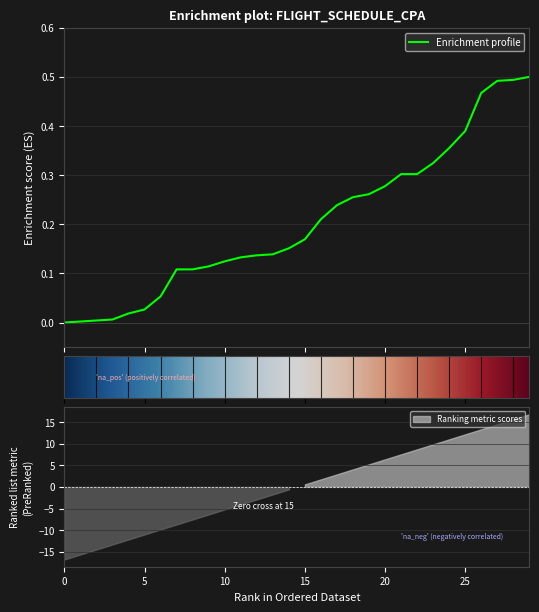

What is the maximum value shown in the chart?

0.5